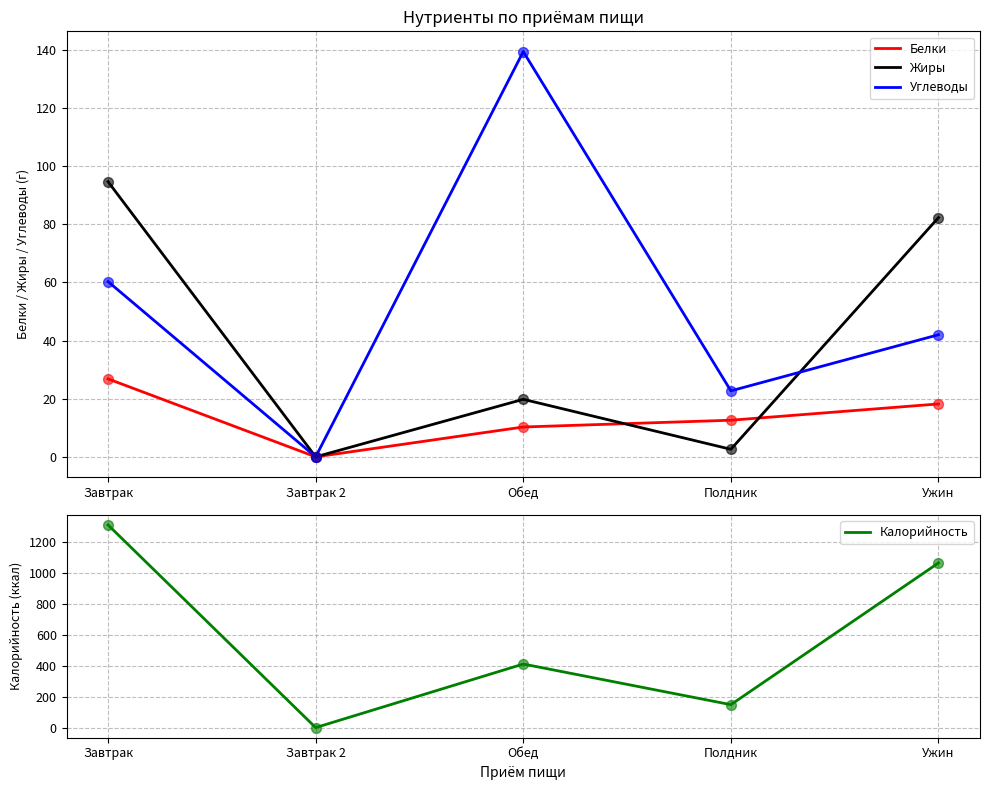

What are all the series names shown in the legend?

Белки, Жиры, Углеводы, Калорийность